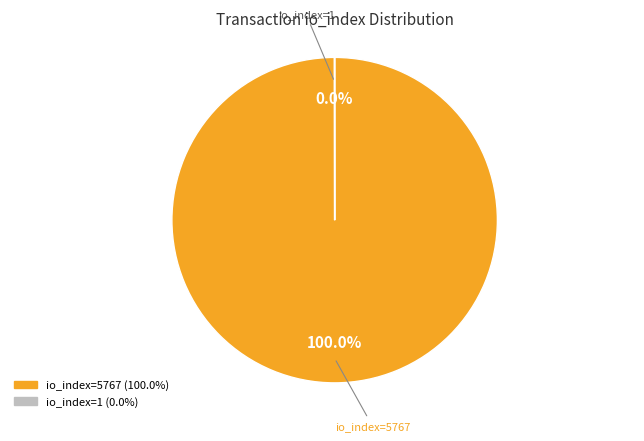

Does any single category account for the majority?

Yes